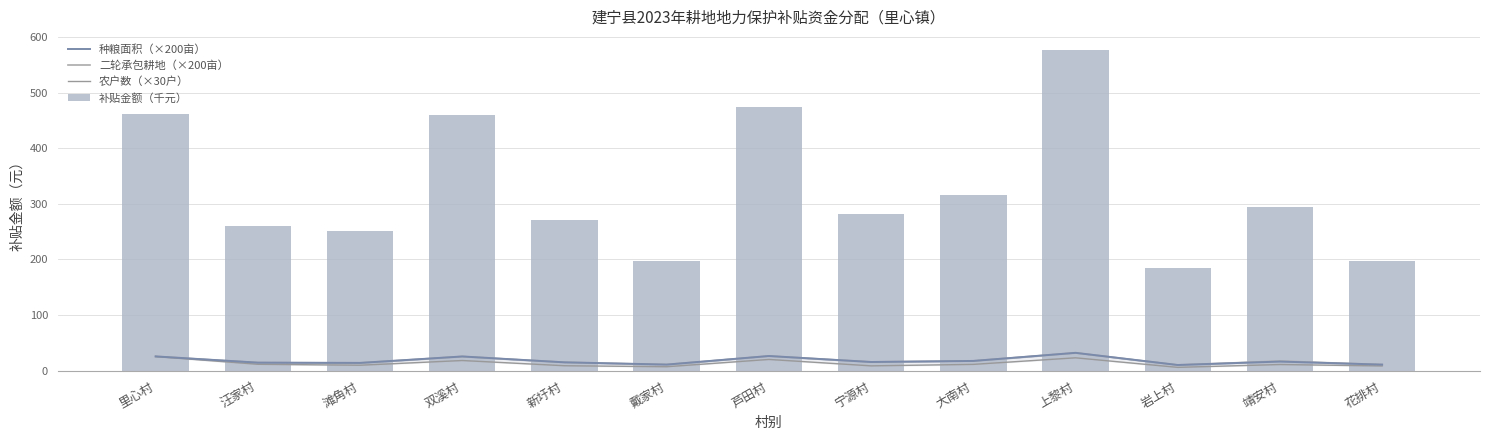

How many values in the 种粮面积（×200亩） series exceed 15?

8